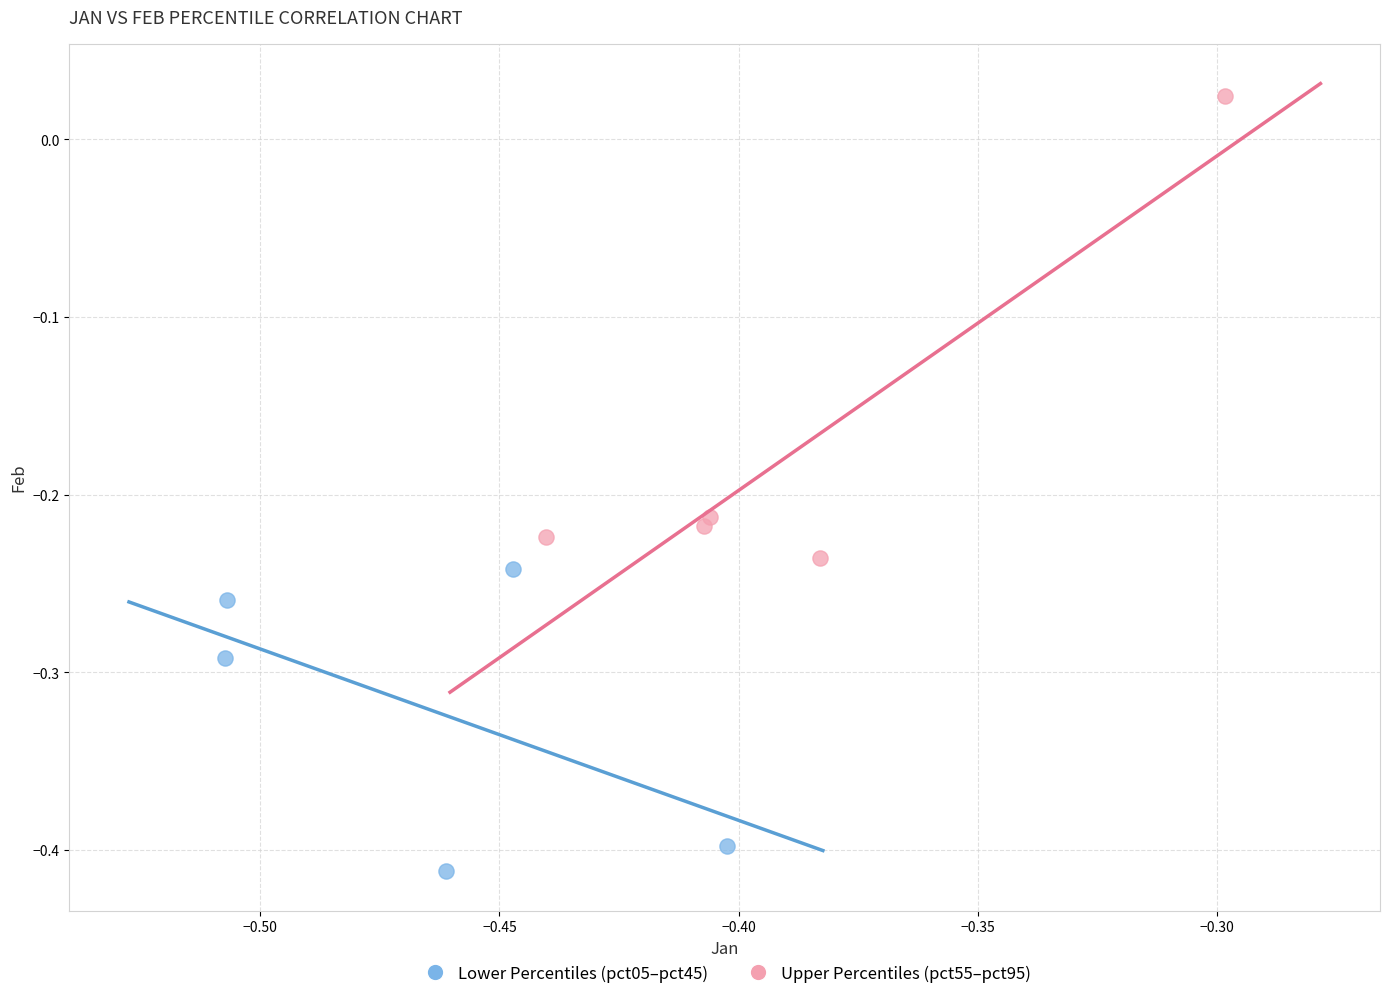

Which series has the widest spread of Y values?

Upper Percentiles (pct55–pct95)